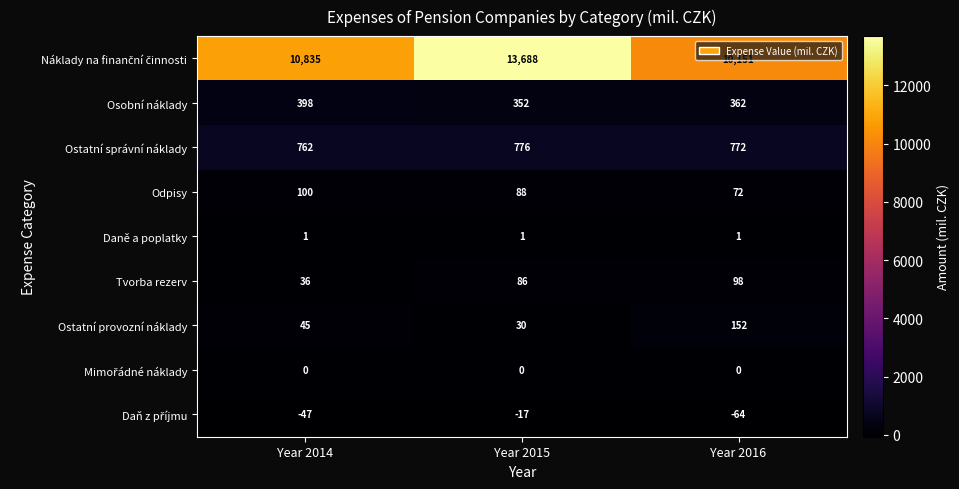

Which label corresponds to the smallest value in the chart?

Year 2016